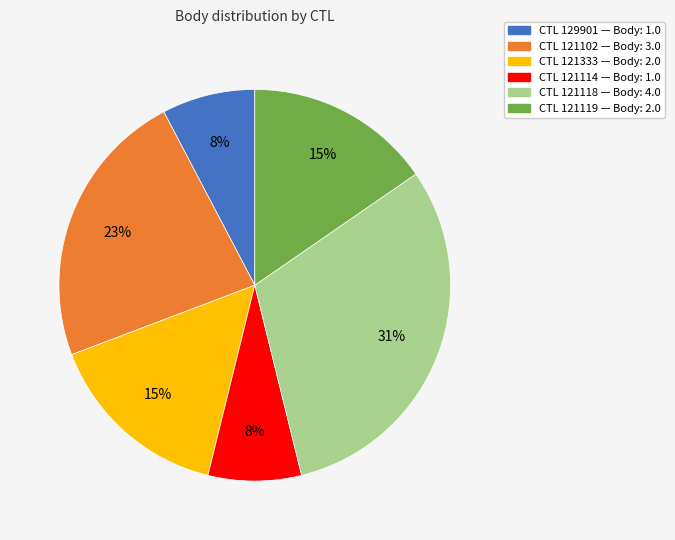

To the nearest percent, what is the average slice percentage?

17%